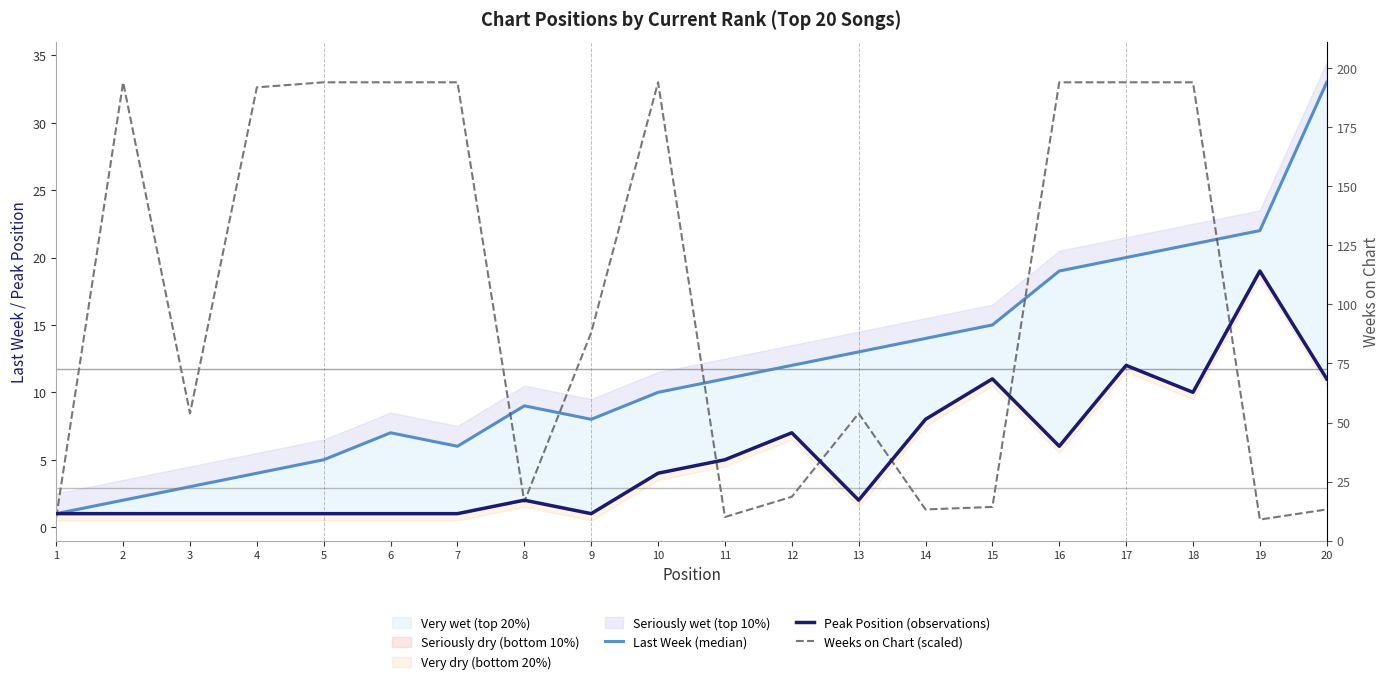

List the series in order of their peak value, lowest first.

Peak Position (observations), Last Week (median), Weeks on Chart (scaled)